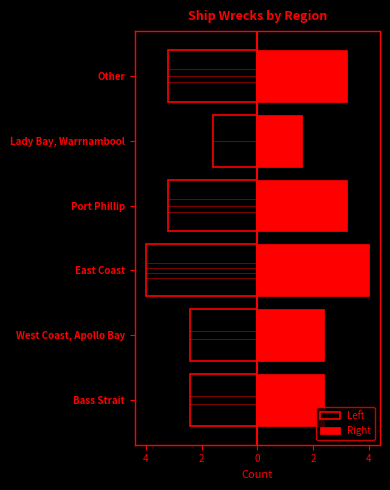

List the series in order of their peak value, highest first.

Right, Left